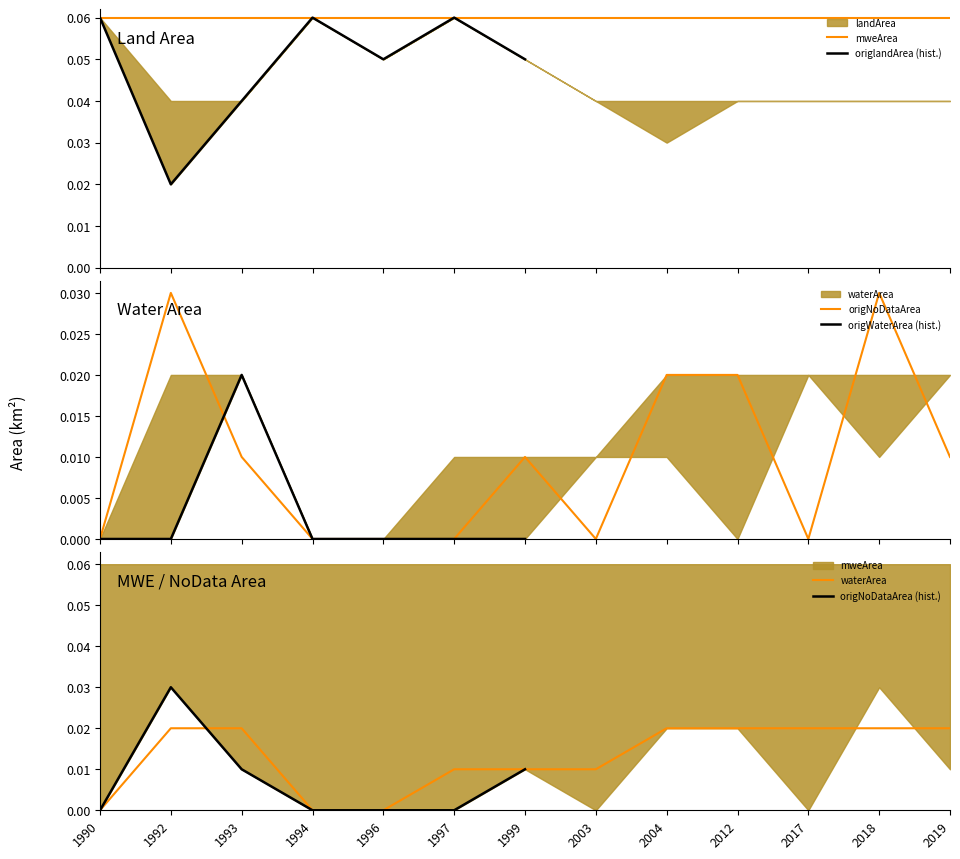

At which label is origlandArea closest to 0?

1992